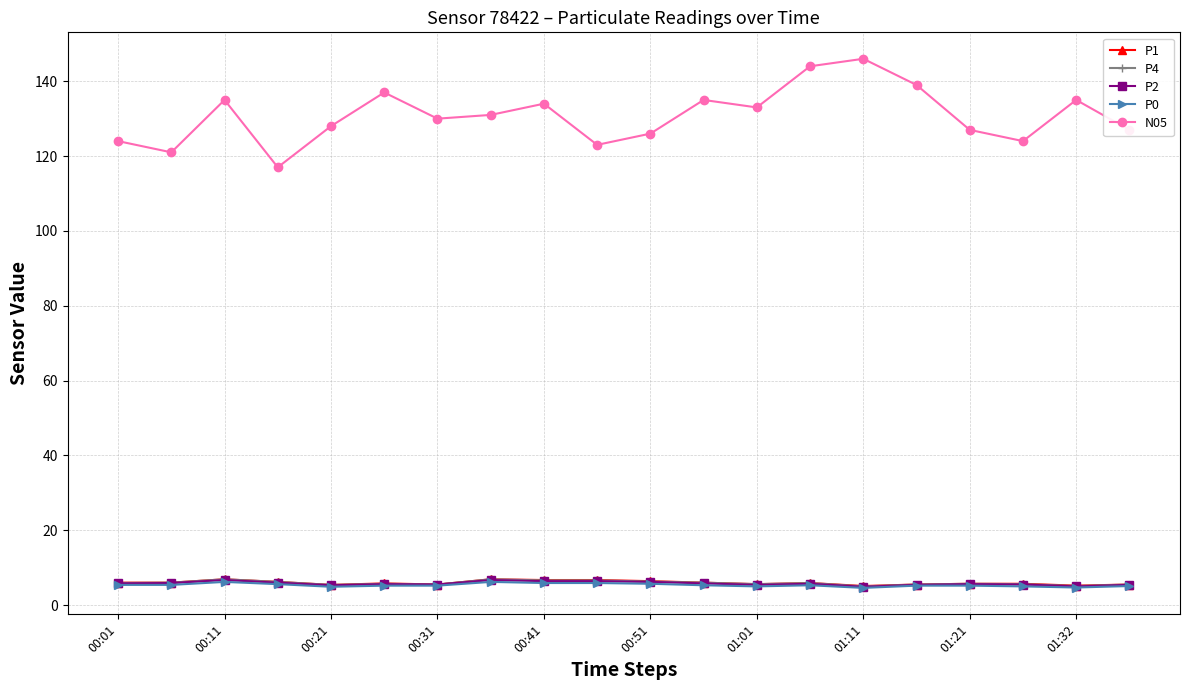

Which series has the widest spread of values?

N05